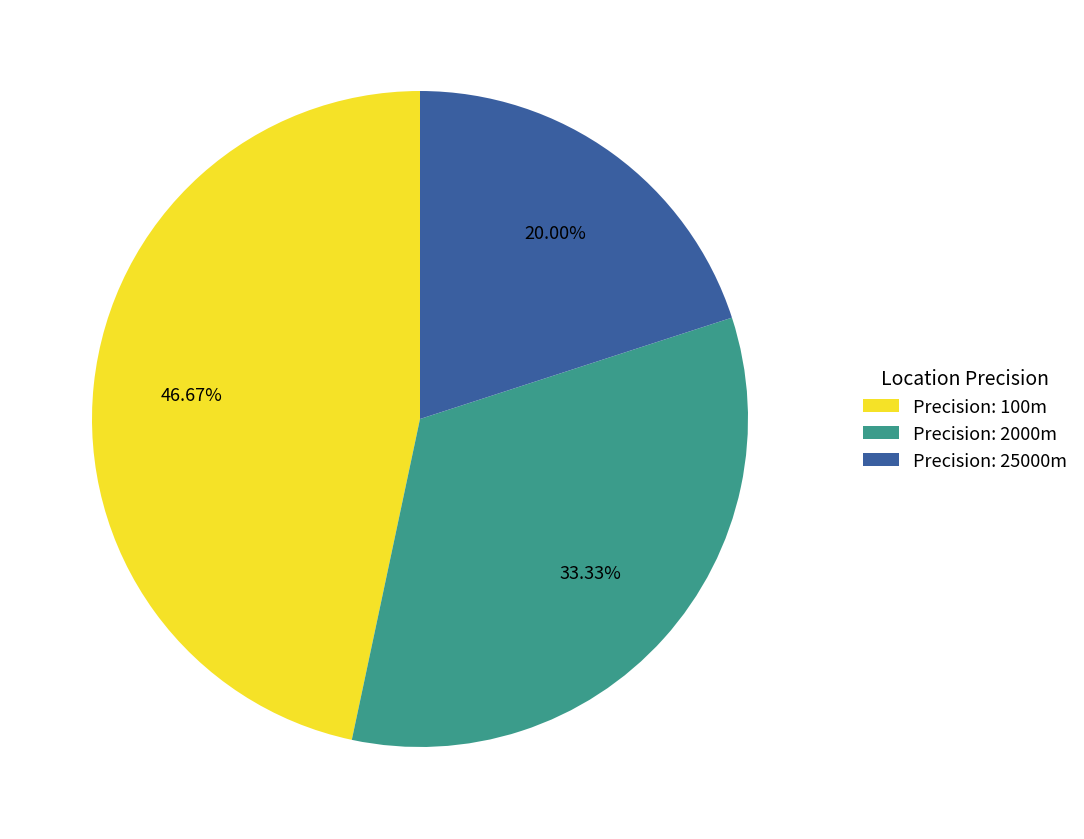

Do Precision: 100m and Precision: 2000m together represent more than half of the pie?

Yes